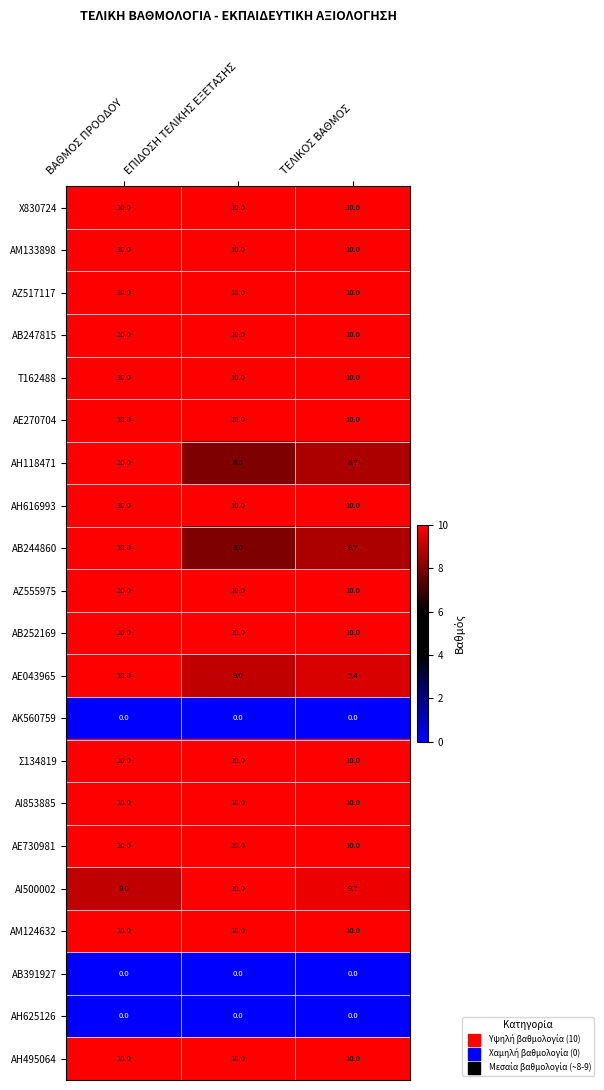

What is the minimum value for ΑΖ555975?

10.0